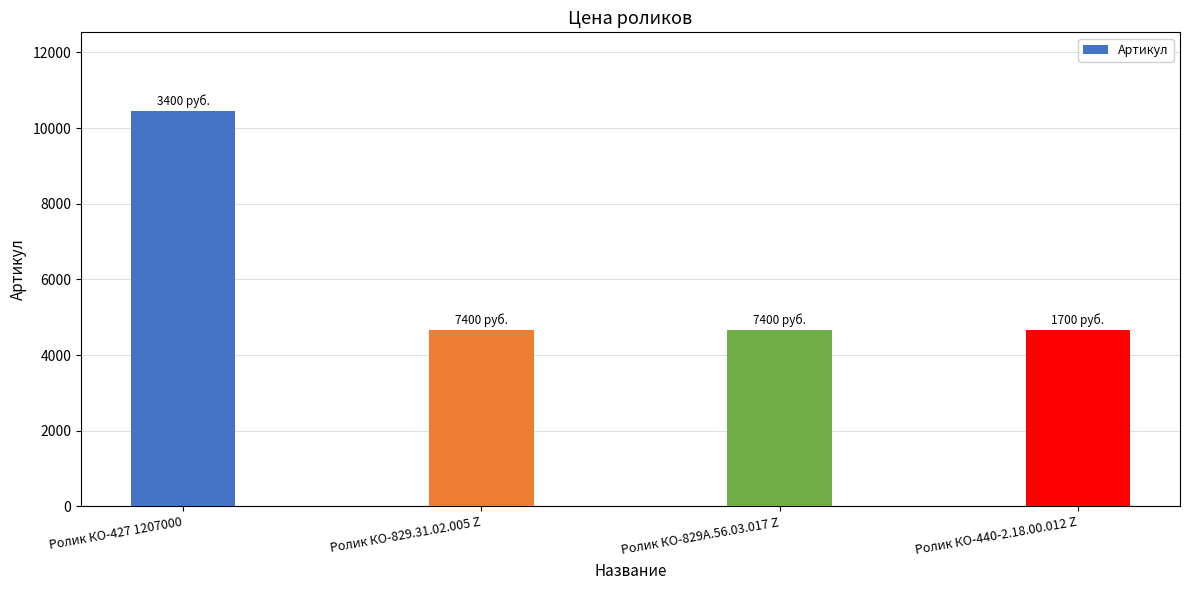

What is the average value?

6106